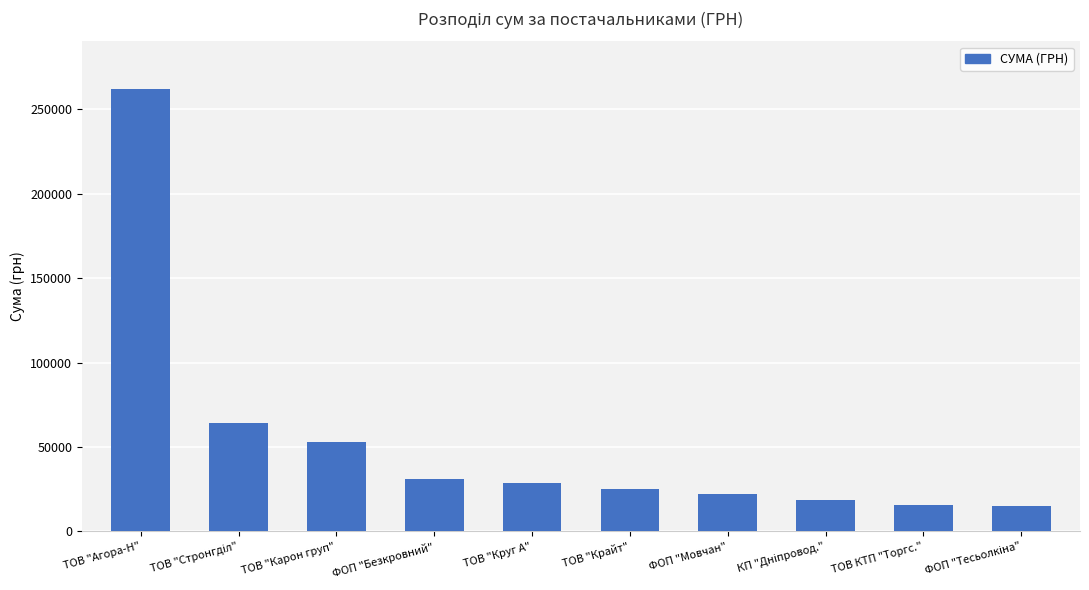

Is it true that the value at ТОВ "Крайт" is 36693.2?

False